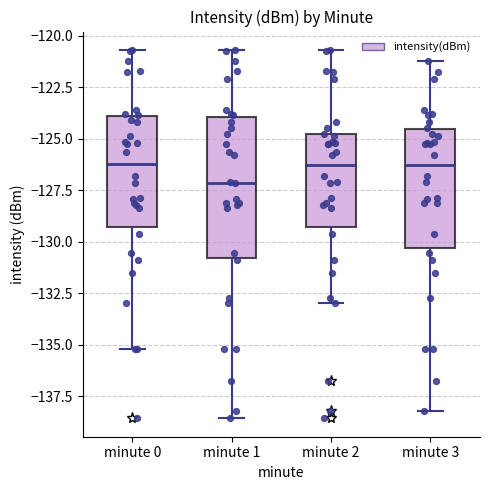

Comparing the boxes themselves (not the whiskers), which one is the tallest?

minute 1